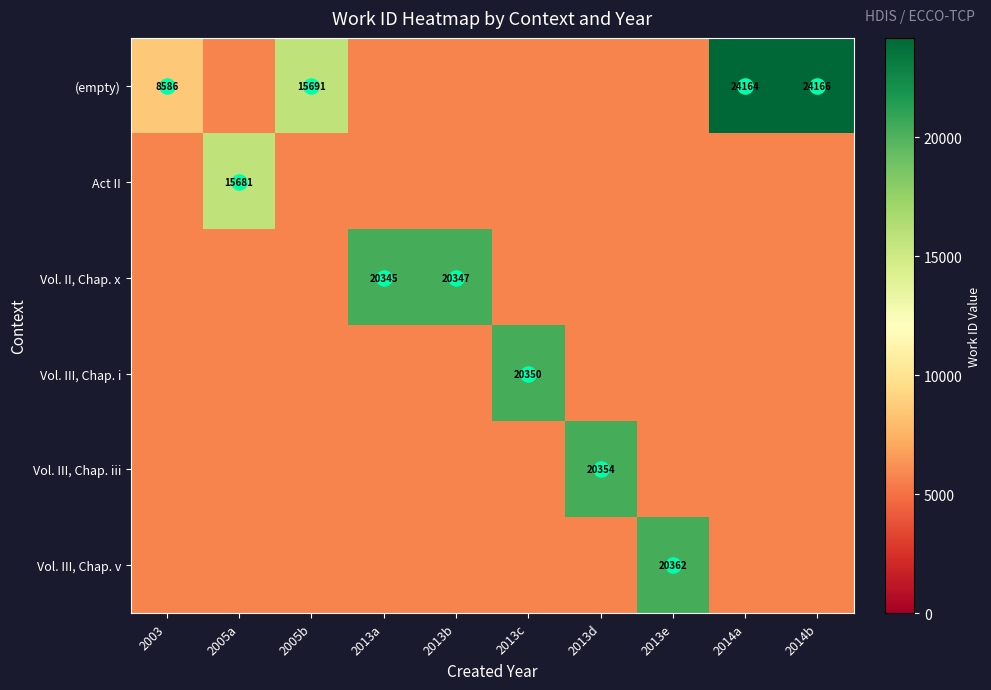

What is the maximum value shown in the chart?

24166.0